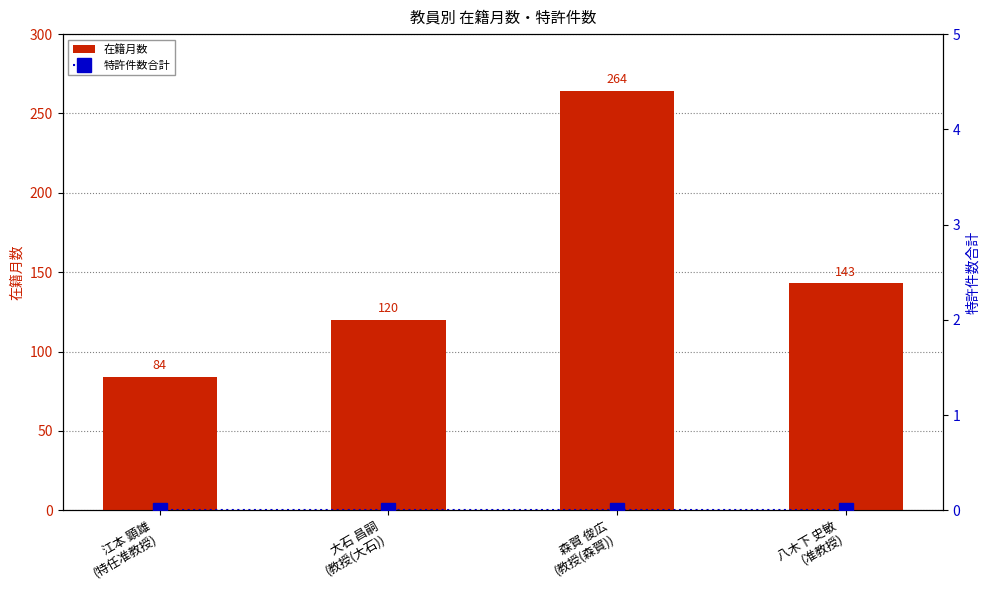

Count the number of data series in this chart.

2